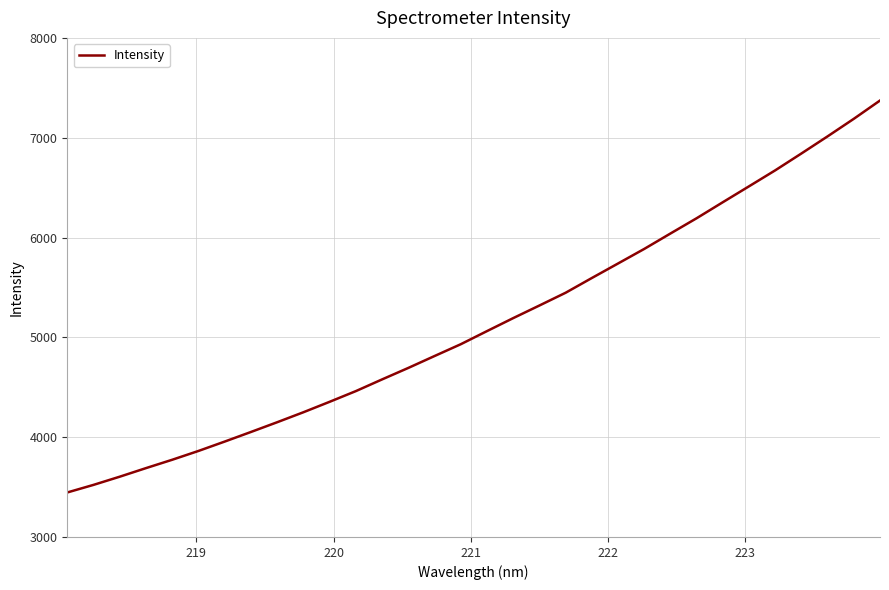

What is the minimum value shown in the chart?

3445.9